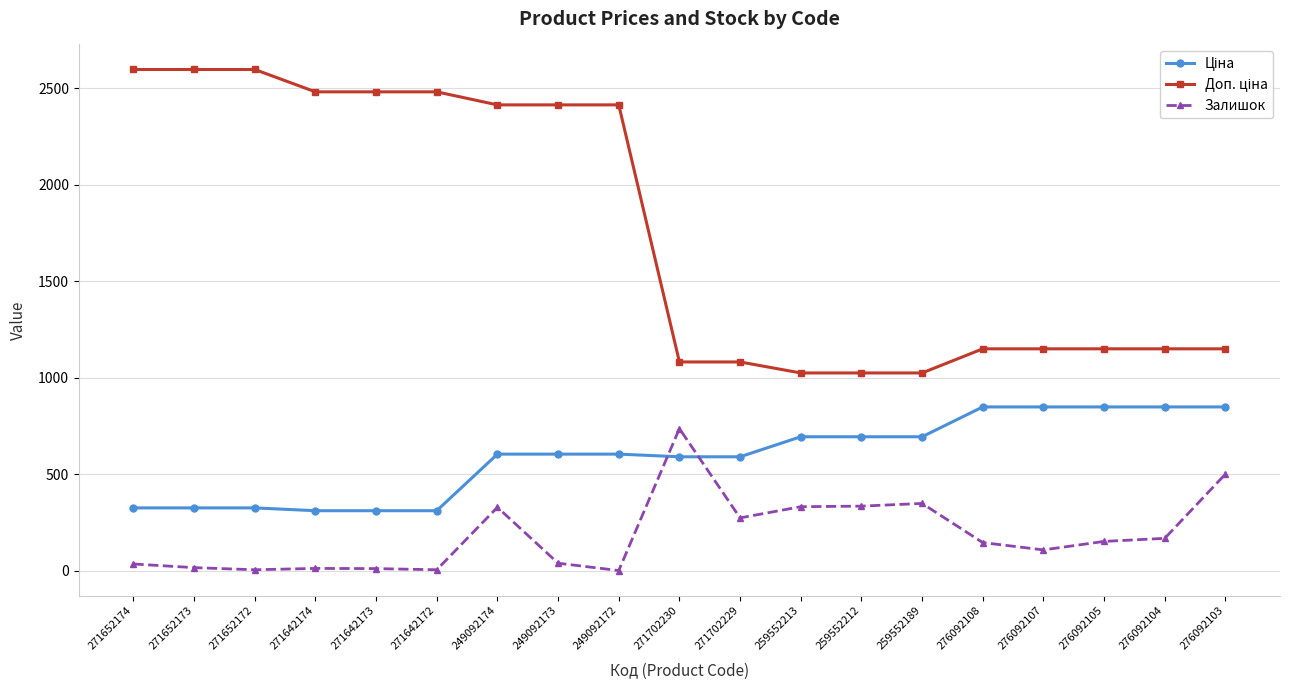

How many lines are shown in the chart?

3